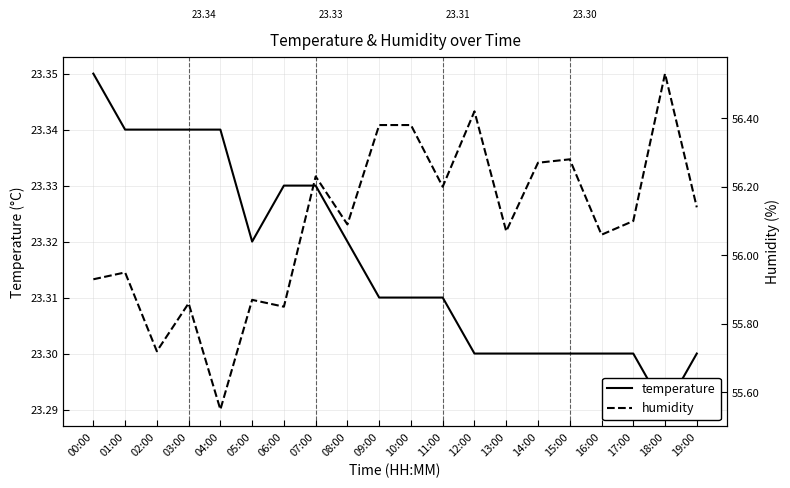

True or false: temperature and humidity cross at least once.

False